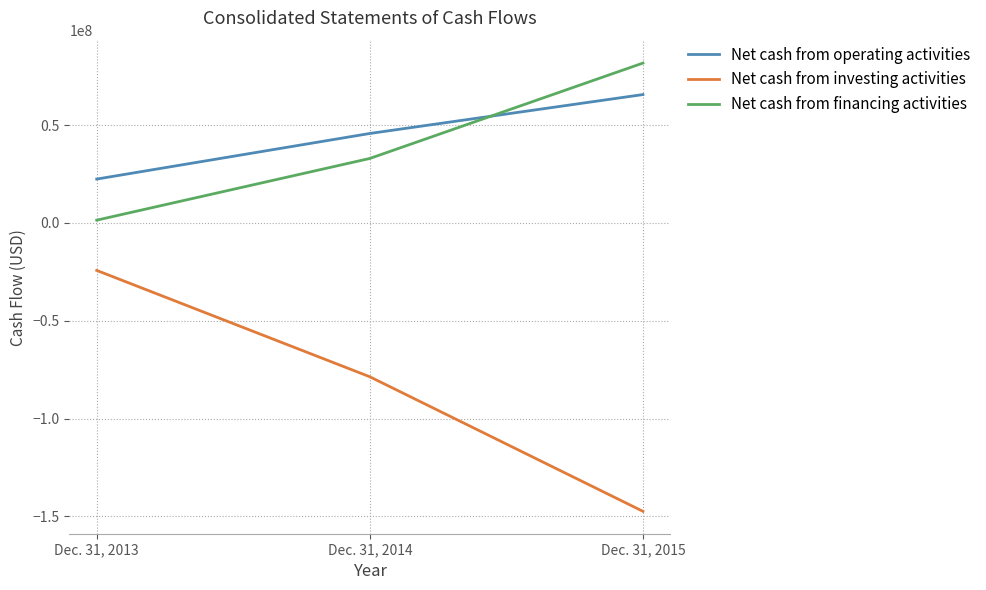

Which series has the largest range (max minus min)?

Net cash from investing activities